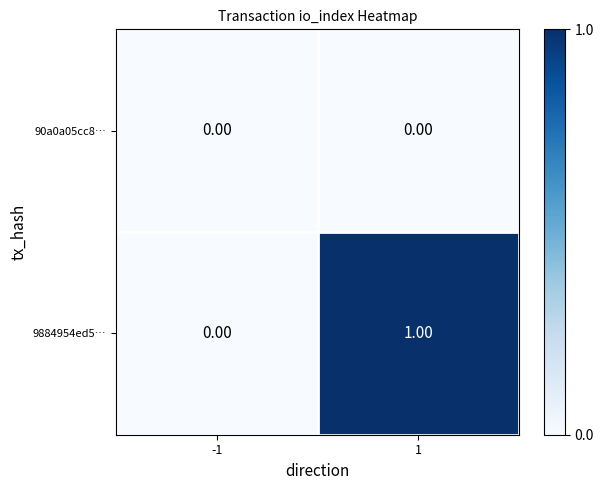

Is the value of 90a0a05cc8… at 1 greater than the value of 9884954ed5… at 1?

No